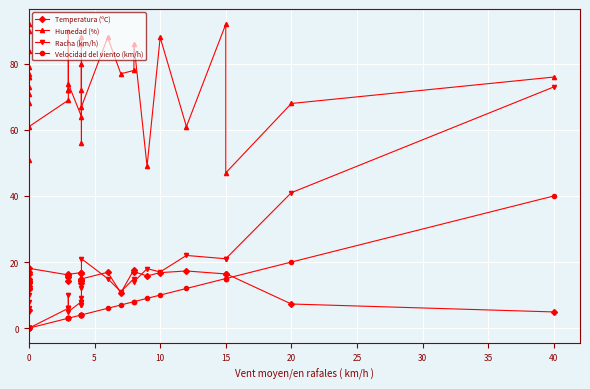

How many values in the Humedad (%) series exceed 76?

15